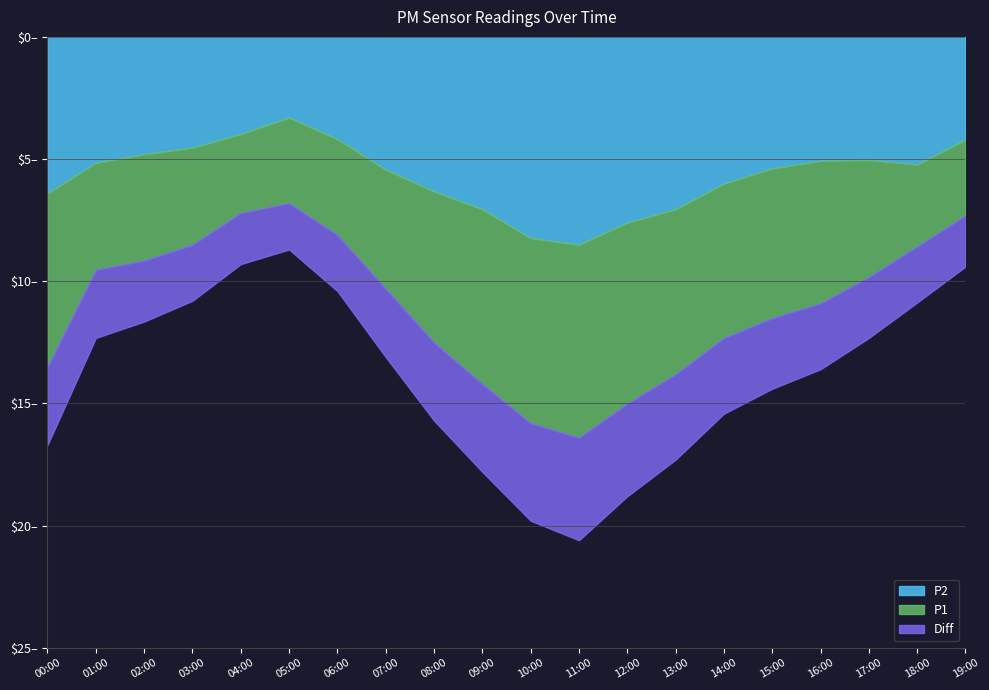

What is the highest value of the P2 series?

8.5